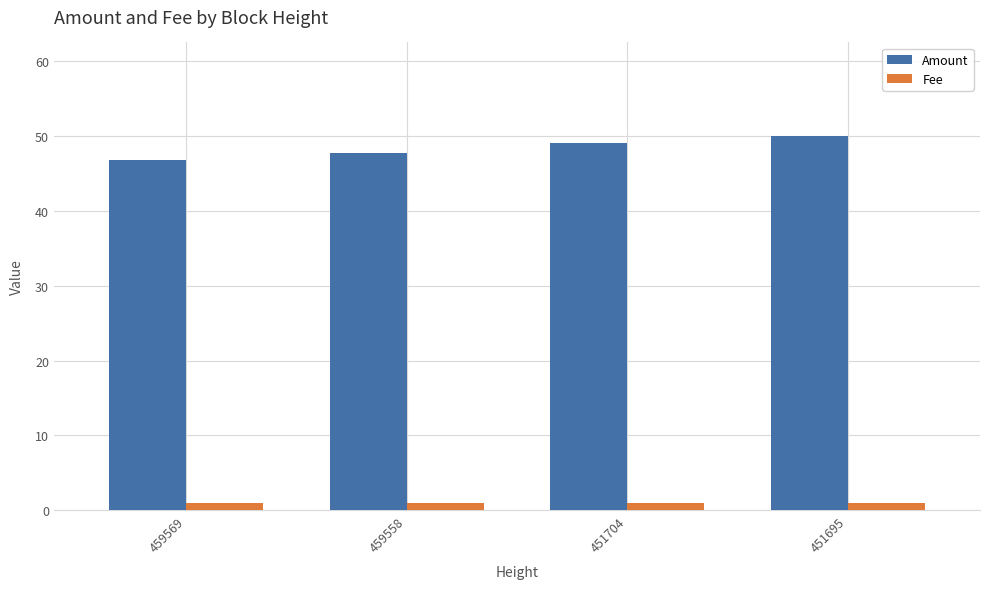

What is the value of the Fee bar at the 4th from the left?

1.0